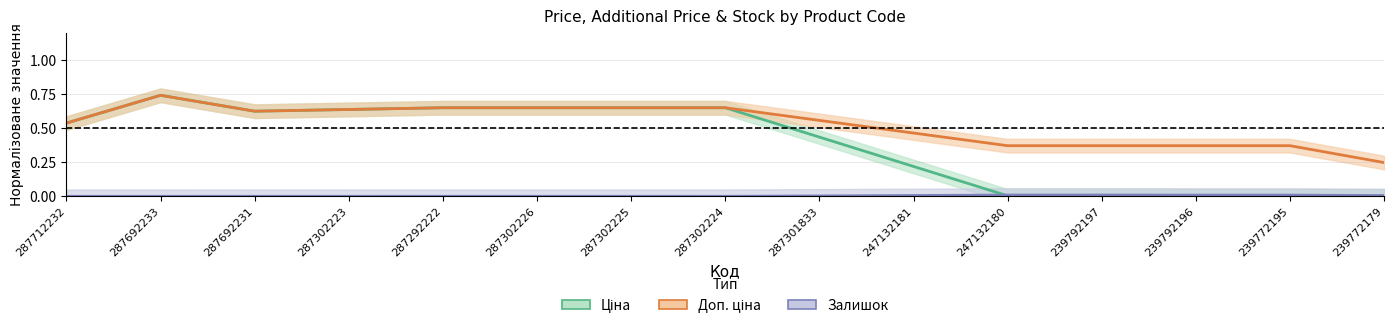

True or false: Доп. ціна and Ціна intersect in this chart.

False